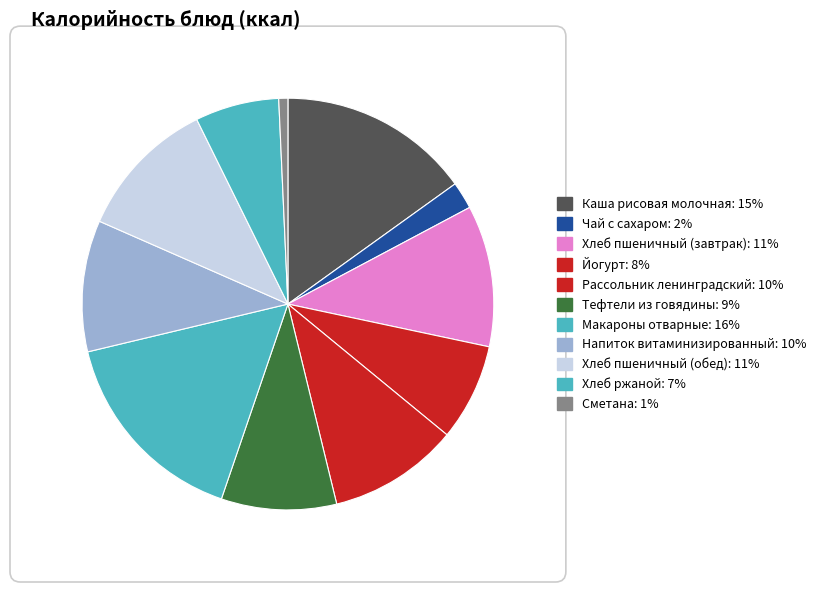

Does any single category account for the majority?

No